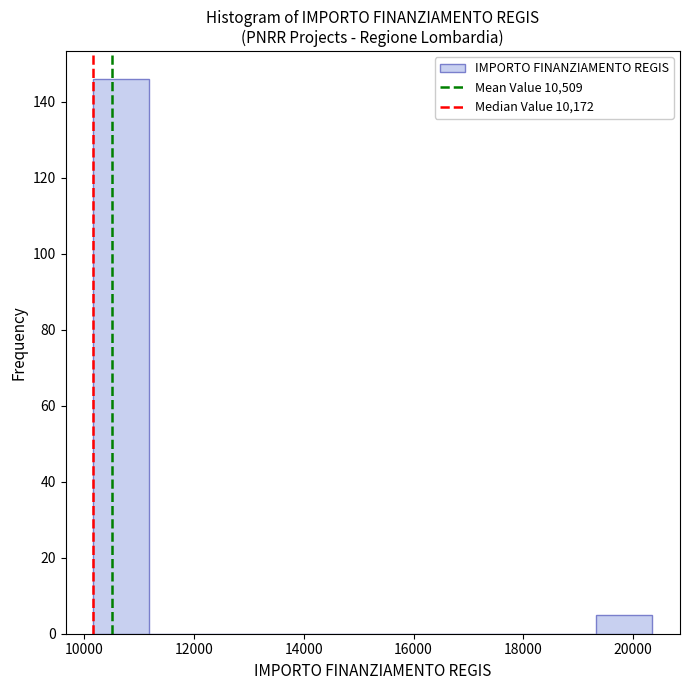

Reading left to right, transcribe this chart: for each bar, give the range it covers on the x-axis and its height. Neither the bar edges nor the heights are printed on the chart, so give them approximately, as read against the axes.

10200 to 11200: 146
11200 to 12200: 0
12200 to 13200: 0
13200 to 14200: 0
14200 to 15200: 0
15200 to 16200: 0
16200 to 17200: 0
17200 to 18400: 0
18400 to 19400: 0
19400 to 20400: 6